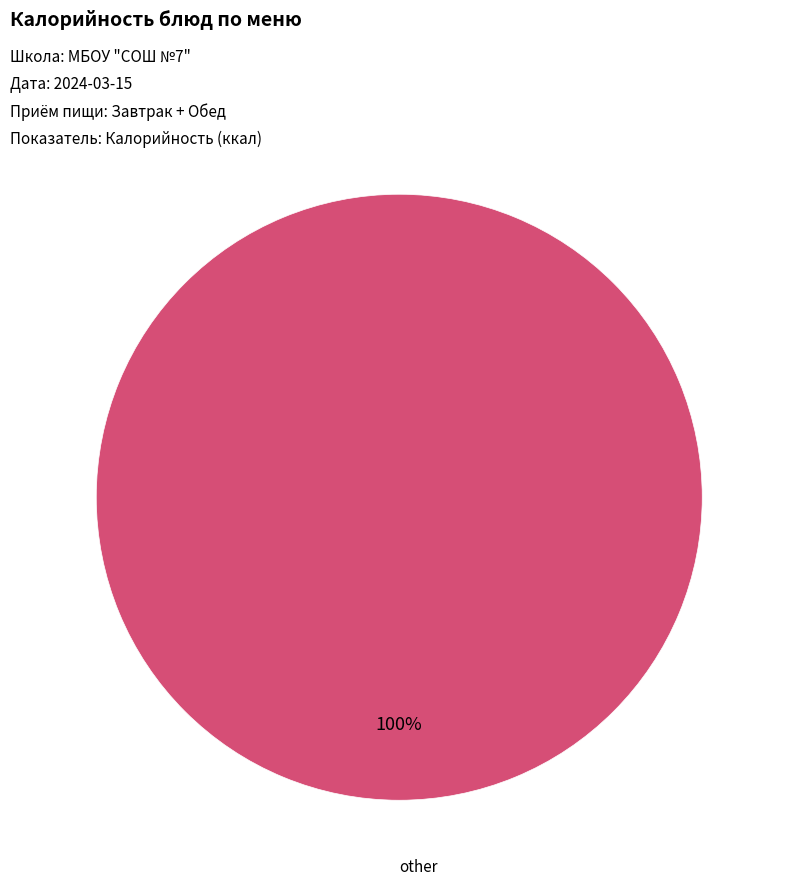

Is there any slice that represents more than half of the pie?

Yes